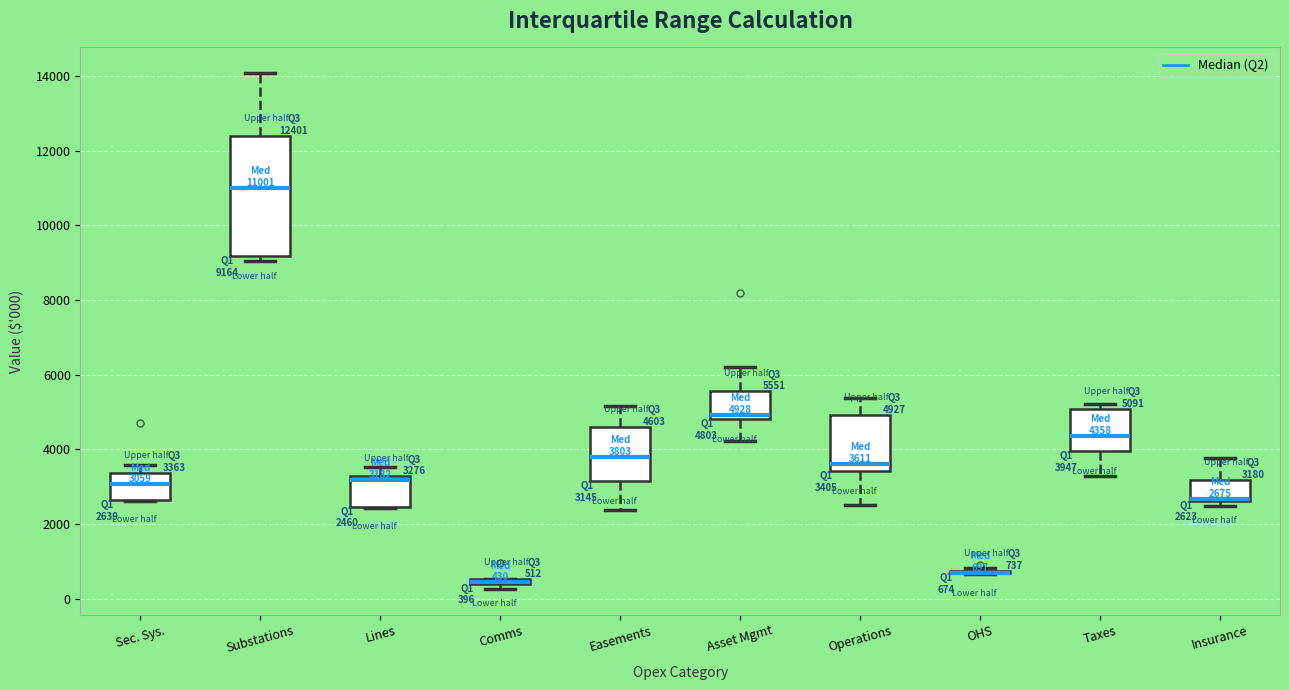

Which box is the tallest, from its lower edge to its upper edge?

Substations